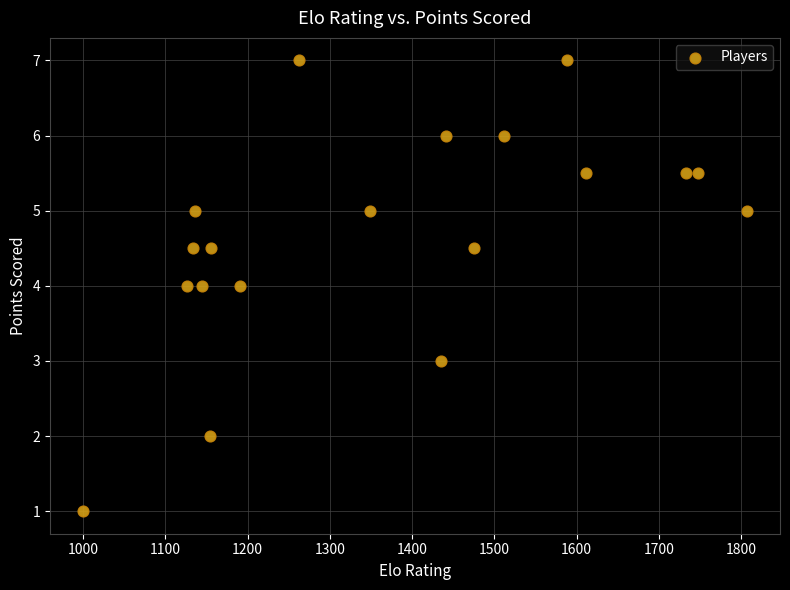

What is the range of X values (max minus min)?

807.0